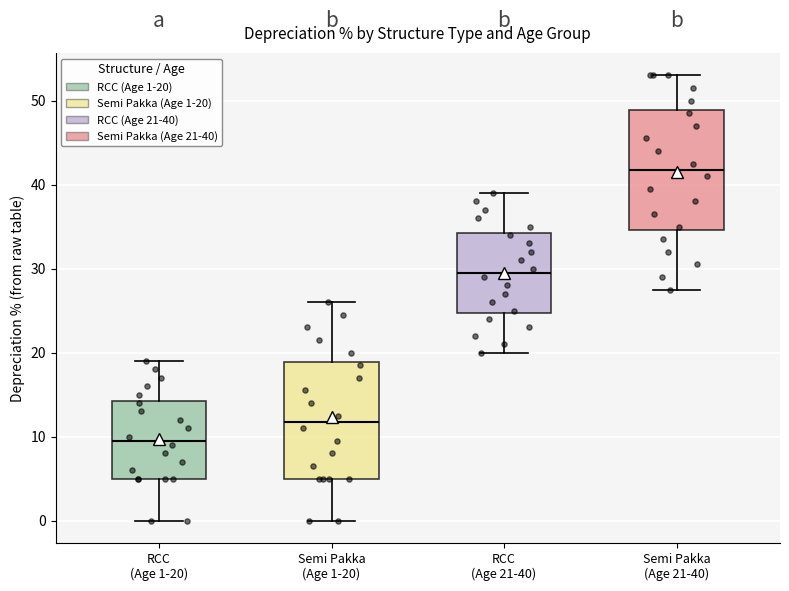

Reading left to right, read every box against the y-axis: the position of its median line, the range the box covers, and the ends of its whiskers. The values are not printed on the chart, so give them approximately, as read against the axis.

RCC (Age 1-20): median 10, box 5 to 14, whiskers 0 to 19
Semi Pakka (Age 1-20): median 12, box 5 to 19, whiskers 0 to 26
RCC (Age 21-40): median 30, box 25 to 34, whiskers 20 to 39
Semi Pakka (Age 21-40): median 42, box 35 to 49, whiskers 28 to 53